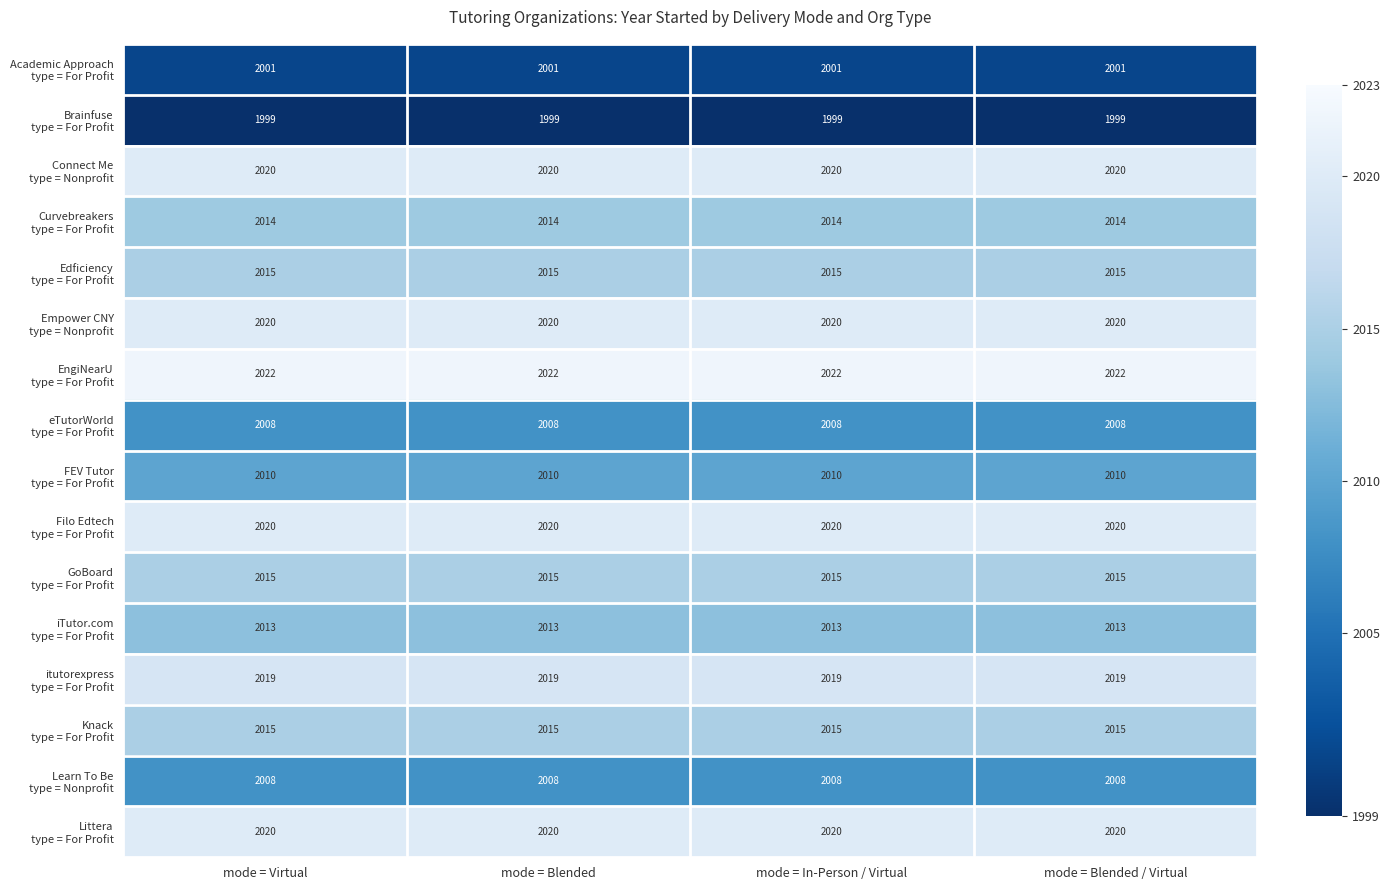

What is the total value across all series at mode = In-Person / Virtual?

32219